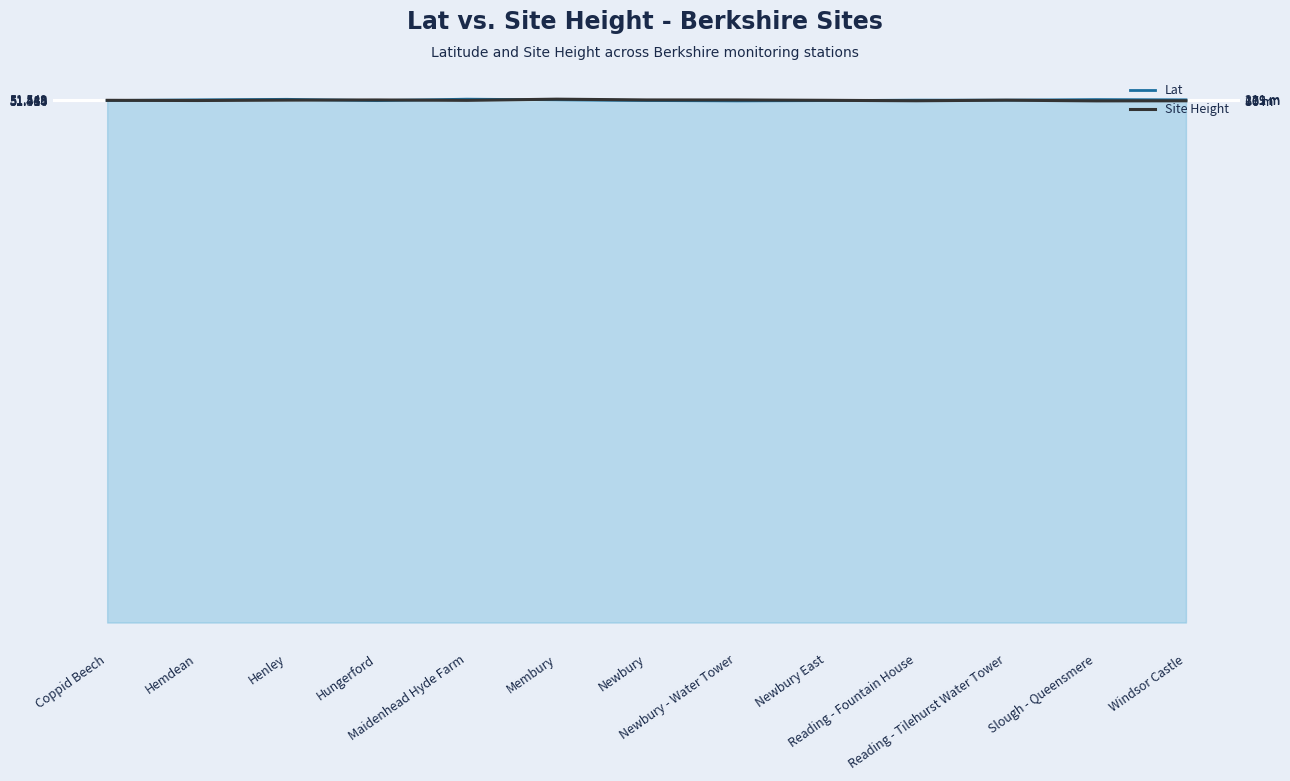

Which series changed the most between Newbury - Water Tower and Windsor Castle?

Lat